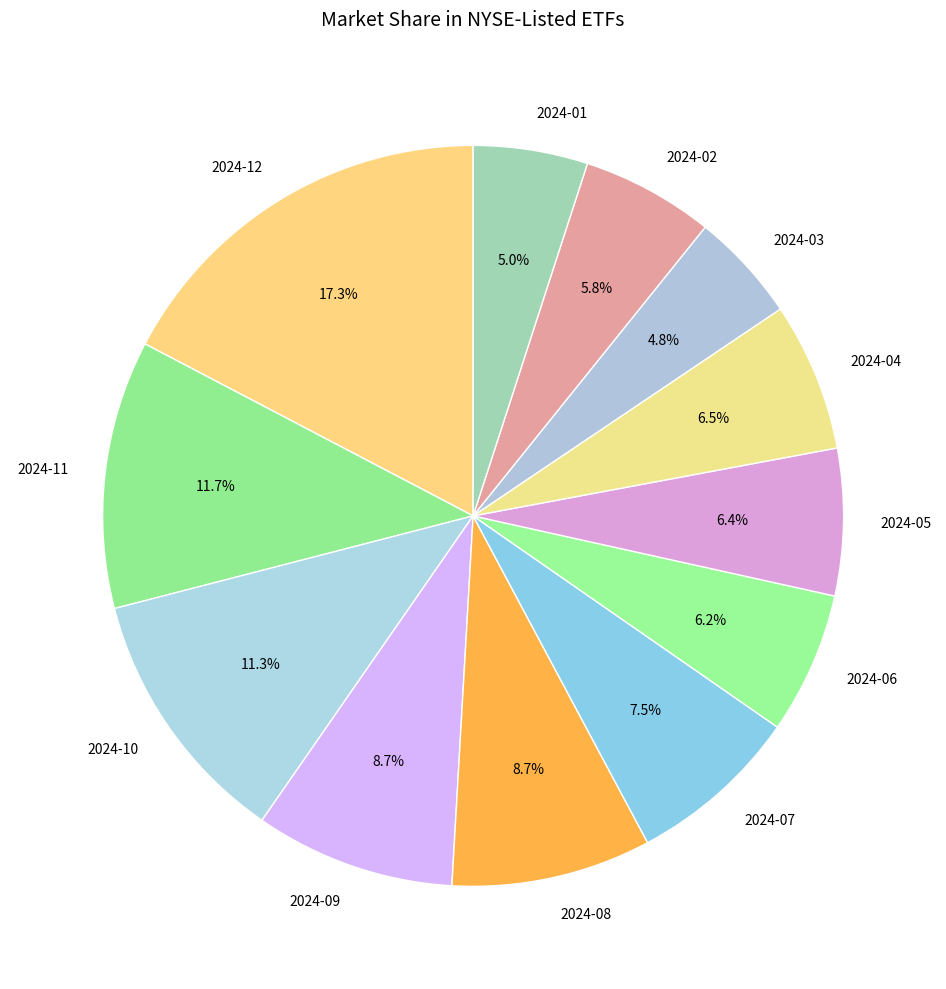

What is the ratio of the value at 2024-07 to the value at 2024-11?

0.6